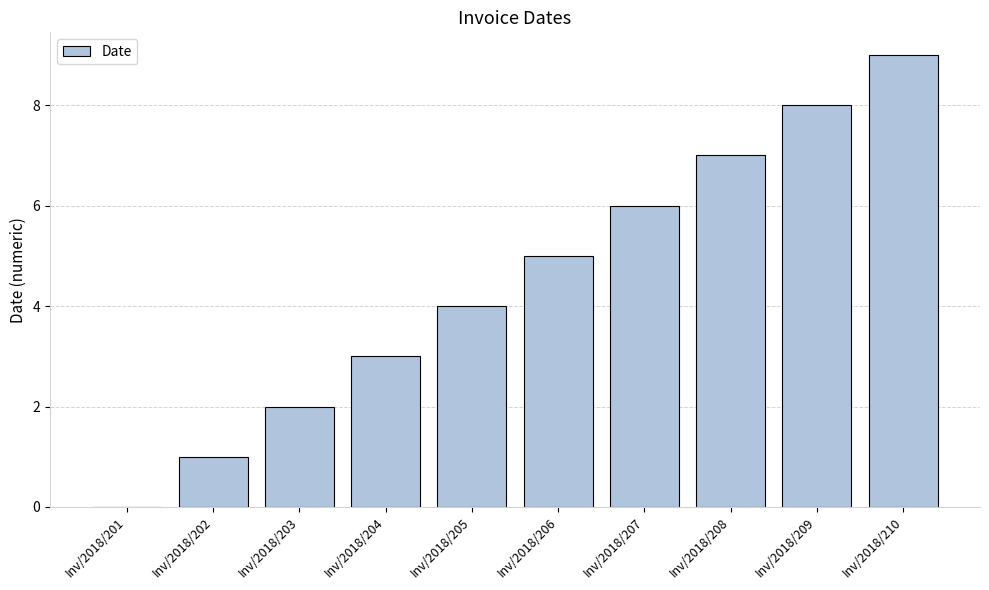

Which has a higher value, Inv/2018/209 or Inv/2018/207?

Inv/2018/209